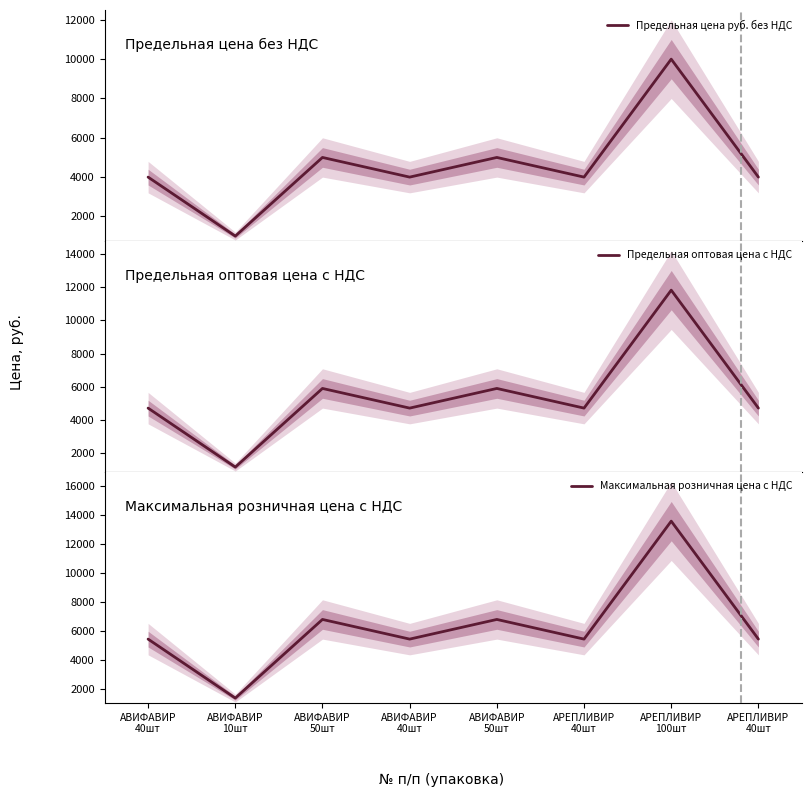

Reading right to left, transcribe all the data shown in this chart.

Предельная цена руб. без НДС: АРЕПЛИВИР
40шт=4000.0	АРЕПЛИВИР
100шт=10000.0	АРЕПЛИВИР
40шт=4000.0	АВИФАВИР
50шт=5000.0	АВИФАВИР
40шт=4000.0	АВИФАВИР
50шт=5000.0	АВИФАВИР
10шт=1000.0	АВИФАВИР
40шт=4000.0
Предельная оптовая цена с НДС: АРЕПЛИВИР
40шт=4730.0	АРЕПЛИВИР
100шт=11825.0	АРЕПЛИВИР
40шт=4730.0	АВИФАВИР
50шт=5912.5	АВИФАВИР
40шт=4730.0	АВИФАВИР
50шт=5912.5	АВИФАВИР
10шт=1182.5	АВИФАВИР
40шт=4730.0
Максимальная розничная цена с НДС: АРЕПЛИВИР
40шт=5438.4	АРЕПЛИВИР
100шт=13596.0	АРЕПЛИВИР
40шт=5438.4	АВИФАВИР
50шт=6798.0	АВИФАВИР
40шт=5438.4	АВИФАВИР
50шт=6798.0	АВИФАВИР
10шт=1359.6	АВИФАВИР
40шт=5438.4